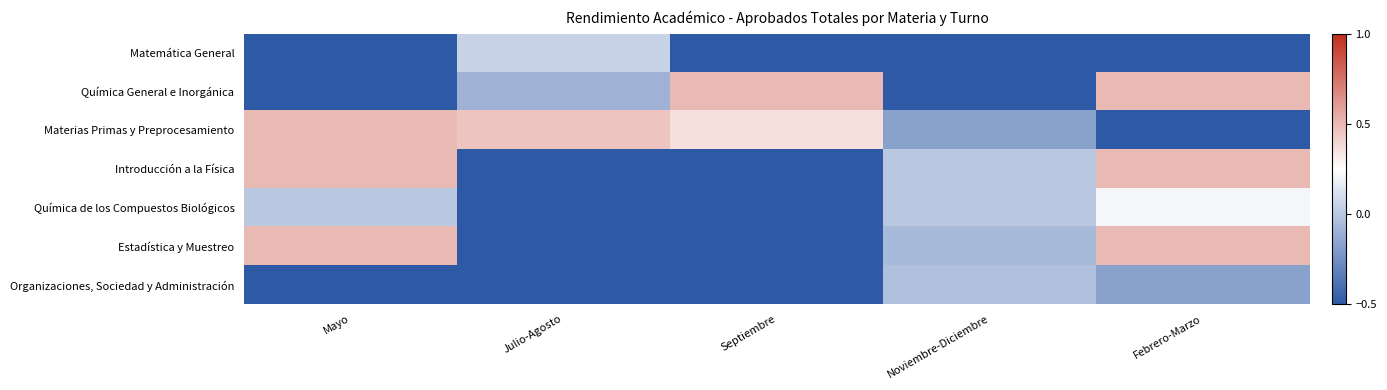

Reading left to right, transcribe all the data shown in this chart.

Matemática General: Mayo=-0.5	Julio-Agosto=0.1	Septiembre=-0.5	Noviembre-Diciembre=-0.5	Febrero-Marzo=-0.5
Química General e Inorgánica: Mayo=-0.5	Julio-Agosto=-0.1	Septiembre=0.5	Noviembre-Diciembre=-0.5	Febrero-Marzo=0.5
Materias Primas y Preprocesamiento: Mayo=0.5	Julio-Agosto=0.5	Septiembre=0.4	Noviembre-Diciembre=-0.2	Febrero-Marzo=-0.5
Introducción a la Física: Mayo=0.5	Julio-Agosto=-0.5	Septiembre=-0.5	Noviembre-Diciembre=0.0	Febrero-Marzo=0.5
Química de los Compuestos Biológicos: Mayo=0.0	Julio-Agosto=-0.5	Septiembre=-0.5	Noviembre-Diciembre=0.0	Febrero-Marzo=0.2
Estadística y Muestreo: Mayo=0.5	Julio-Agosto=-0.5	Septiembre=-0.5	Noviembre-Diciembre=-0.1	Febrero-Marzo=0.5
Organizaciones, Sociedad y Administración: Mayo=-0.5	Julio-Agosto=-0.5	Septiembre=-0.5	Noviembre-Diciembre=-0.0	Febrero-Marzo=-0.2